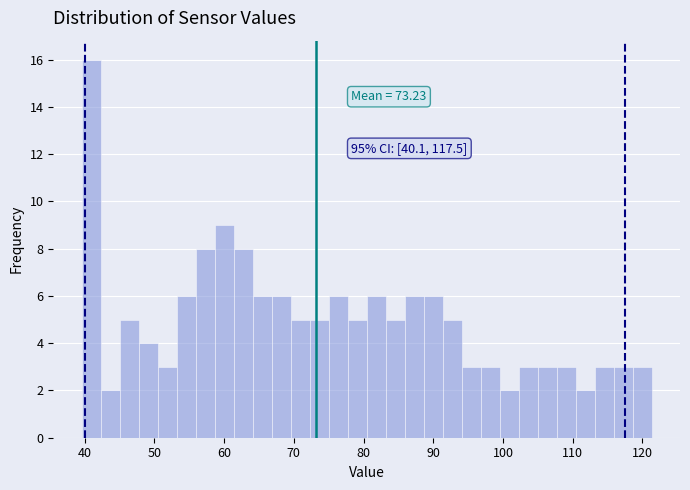

Read against the x-axis, roughly where is the centre of the tallest bar?

41